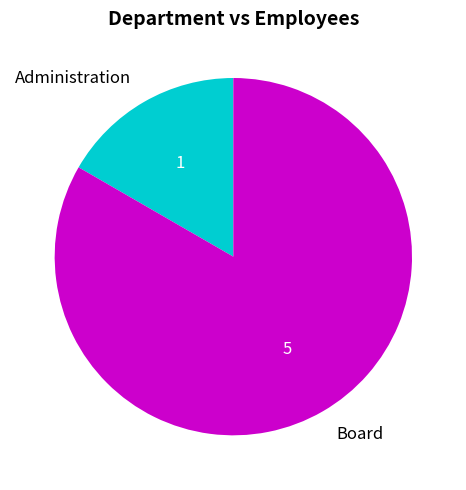

Combined, do Administration and Board account for over 50%?

Yes